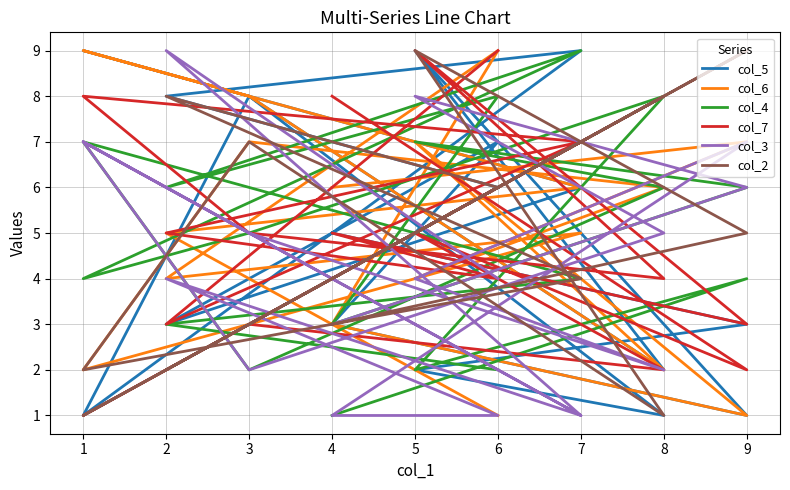

How many lines are shown in the chart?

6